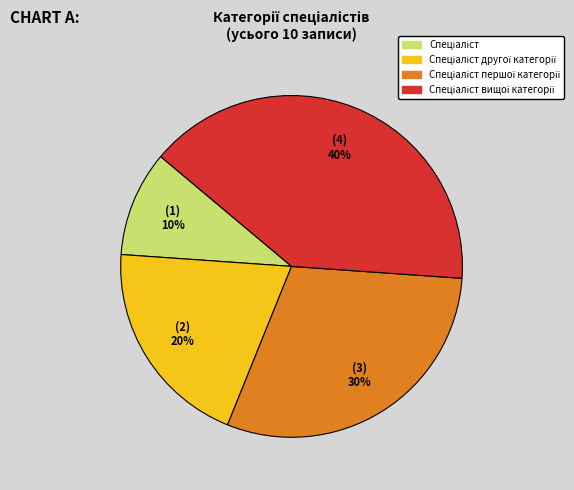

To the nearest percent, what is the difference between the largest and smallest slice percentages?

30%